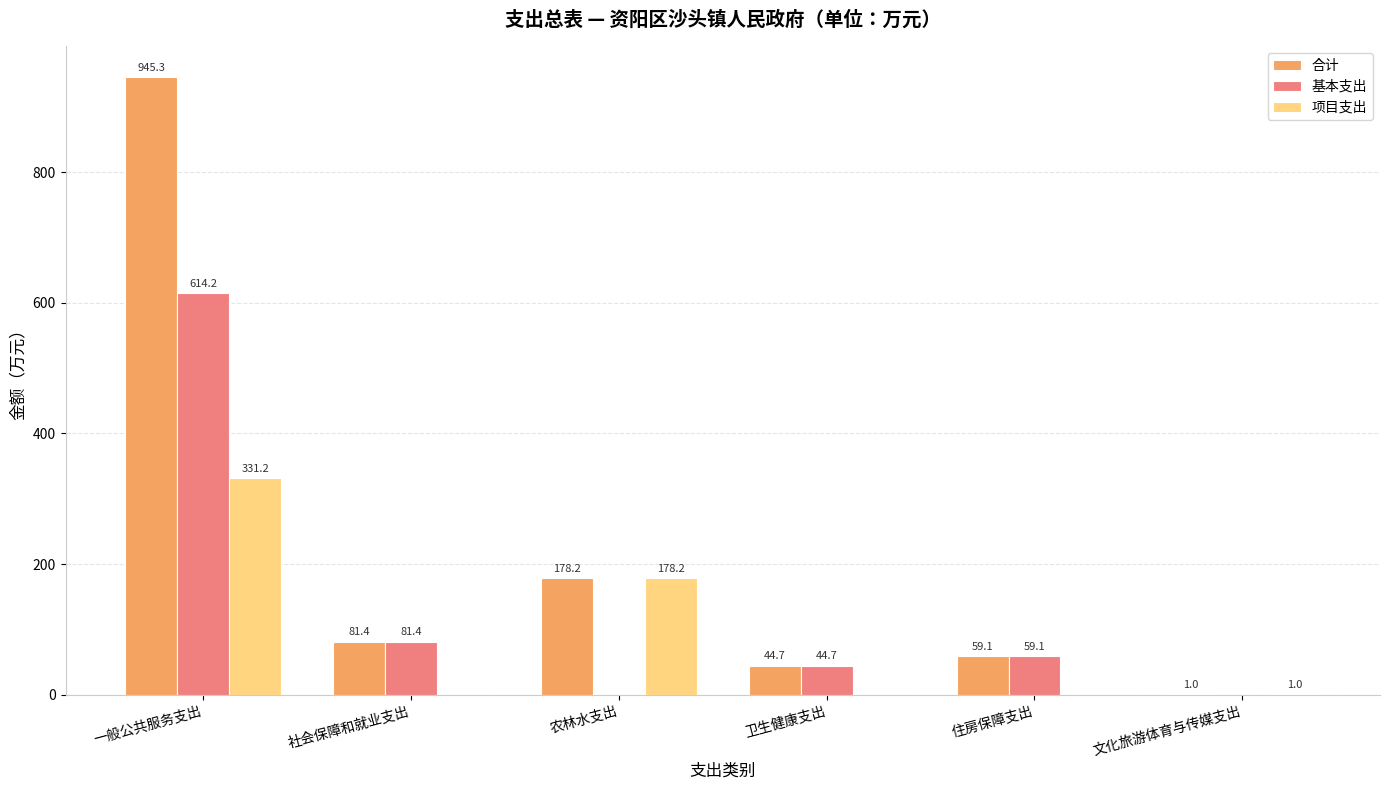

What is the average value of the 基本支出 series?

133.2